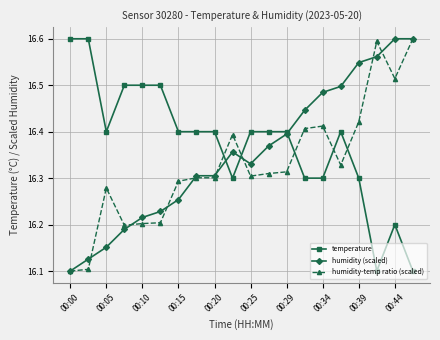

True or false: humidity-temp ratio (scaled) and temperature cross at least once.

True